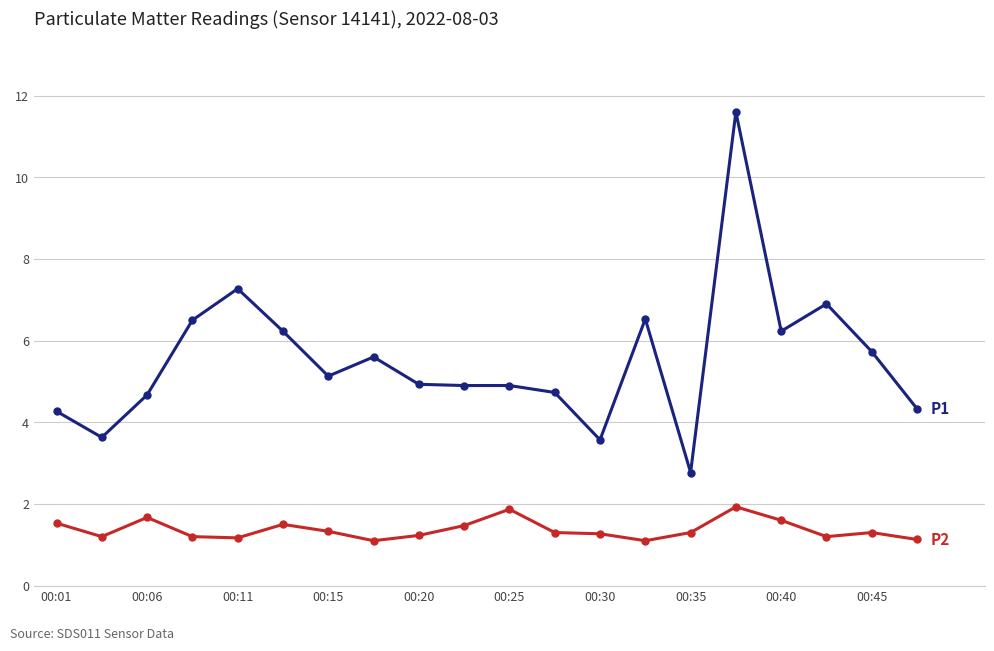

What is the maximum value shown in the chart?

11.6